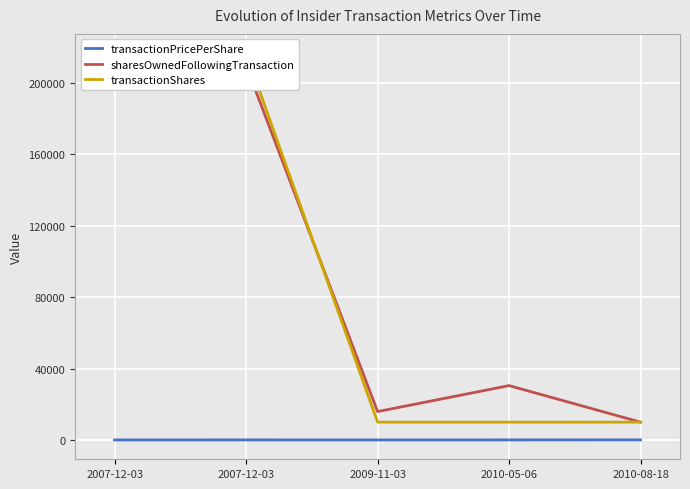

The value of sharesOwnedFollowingTransaction at 2009-11-03 is 9962.0. True or false?

False